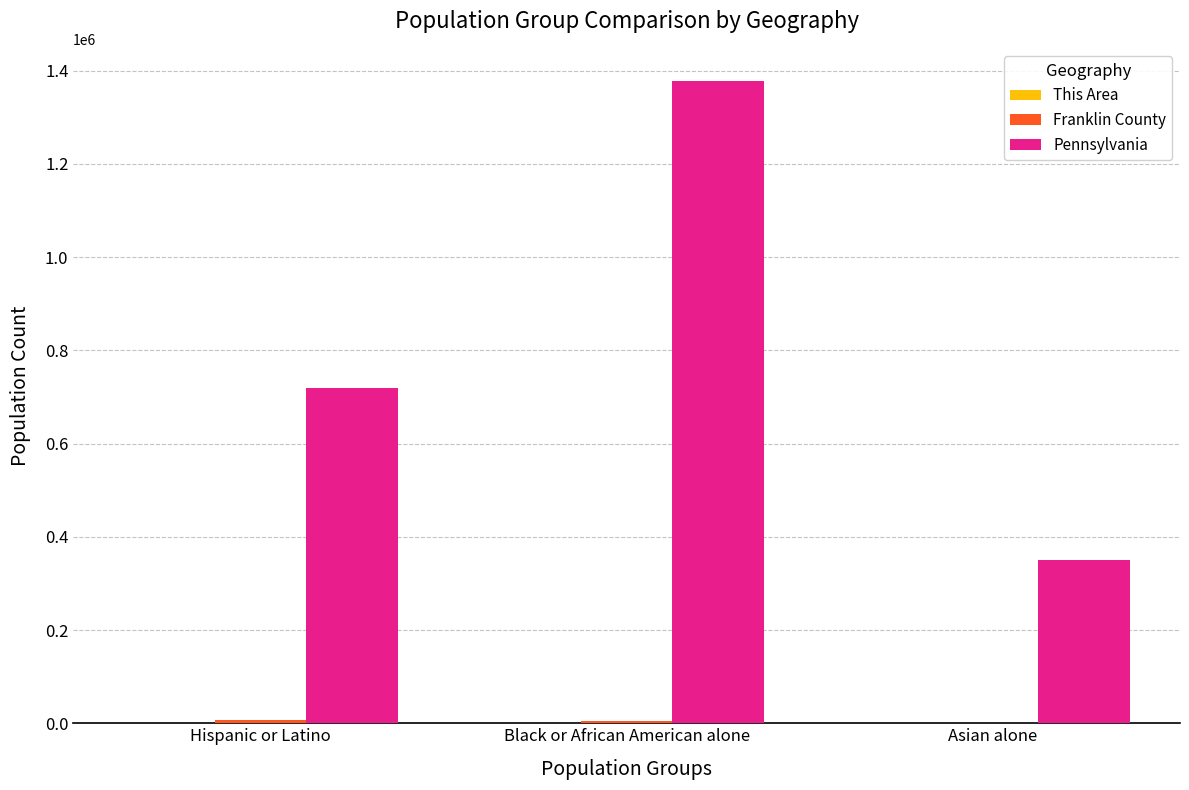

What is the maximum value shown in the chart?

1377689